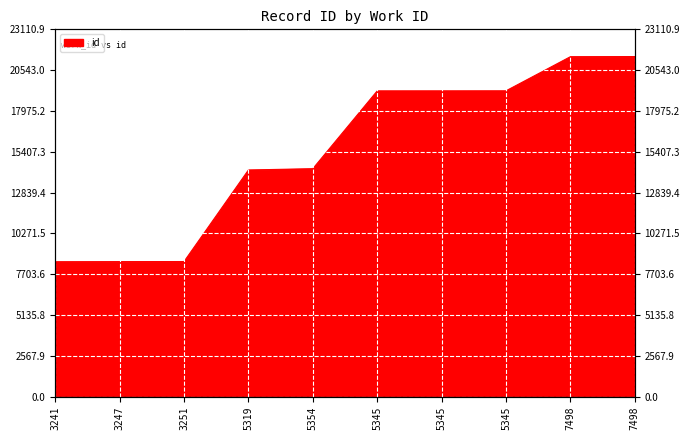

Reading left to right, extract all data points from this chart.

8493	8501	8506	14265	14346	19239	19240	19243	21390	21399